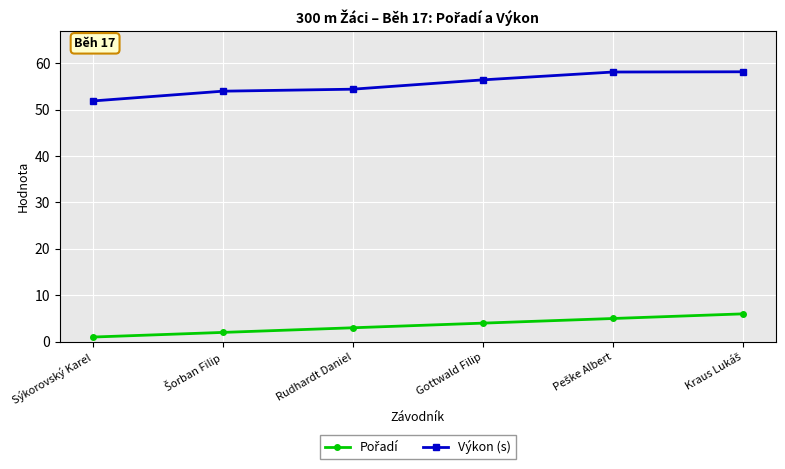

What is the minimum value for Výkon (s)?

51.9